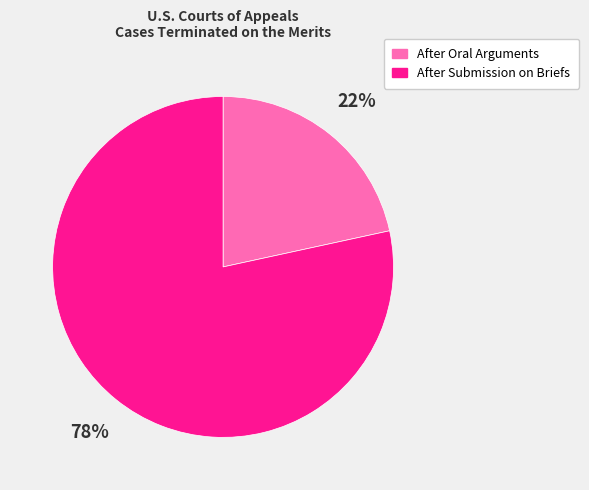

To the nearest percent, what is the average slice percentage?

50%